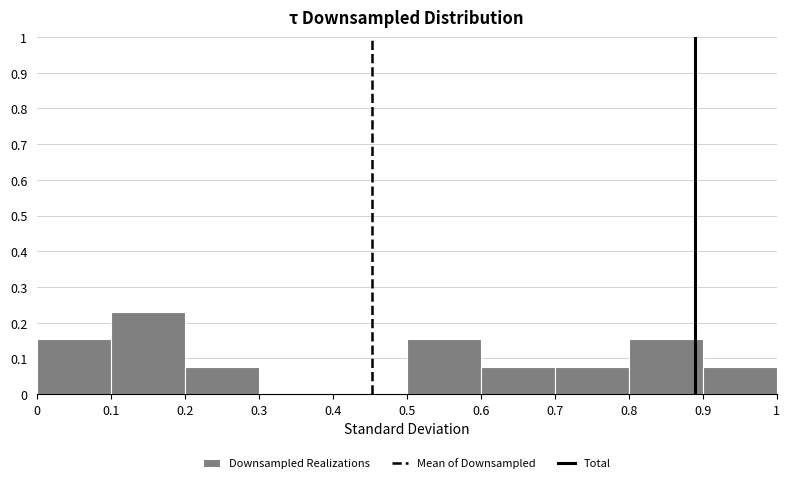

What is the height of the bar covering 0.2 to 0.3 on the x-axis? The values are not printed on the chart, so give them approximately, as read against the axis.

0.08